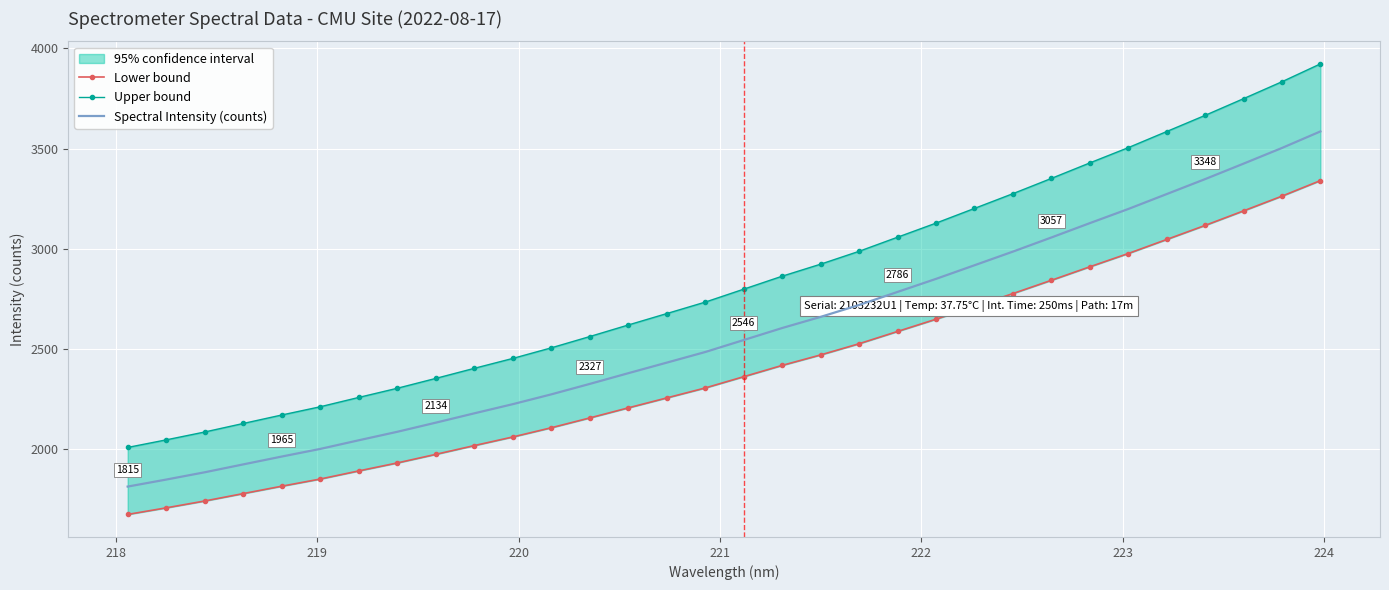

At how many categories does at least one series exceed 3343?

8